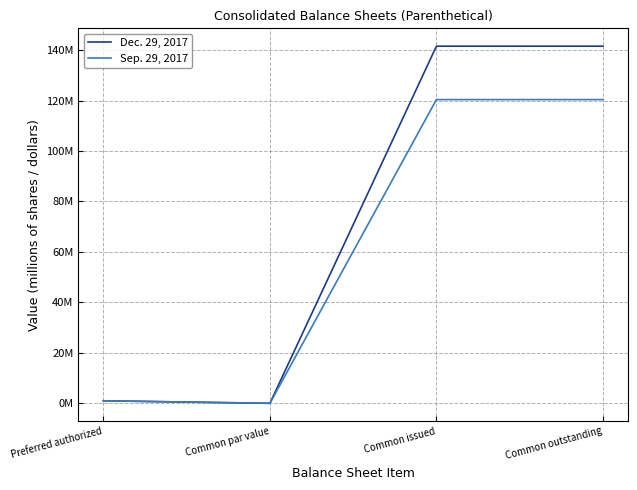

What is the sum of the Sep. 29, 2017 values at Common par value and Common issued?

120.4